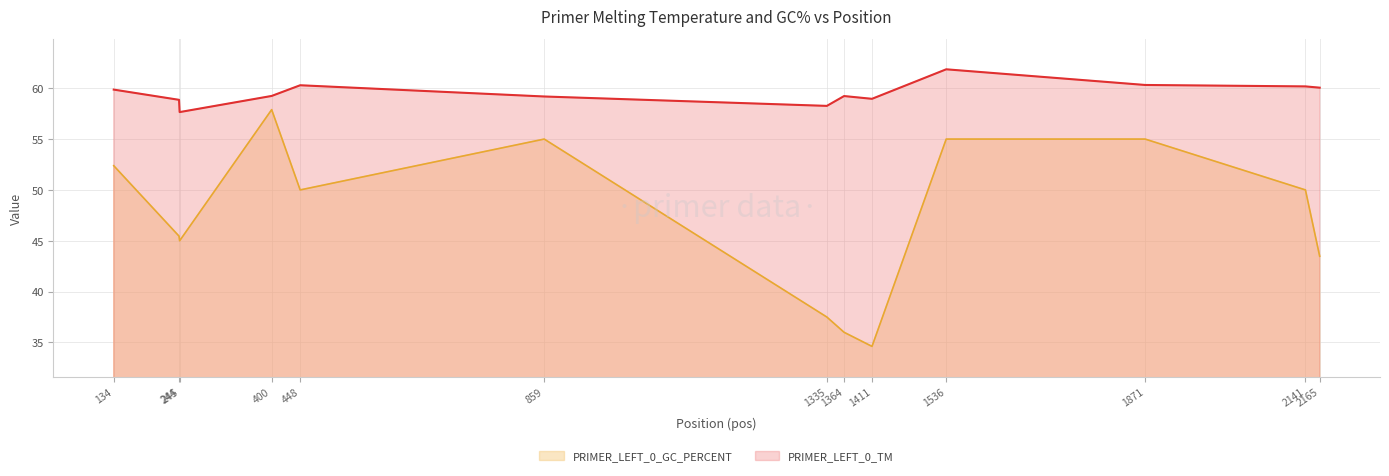

What is the average value of the PRIMER_LEFT_0_GC_PERCENT series?

47.5